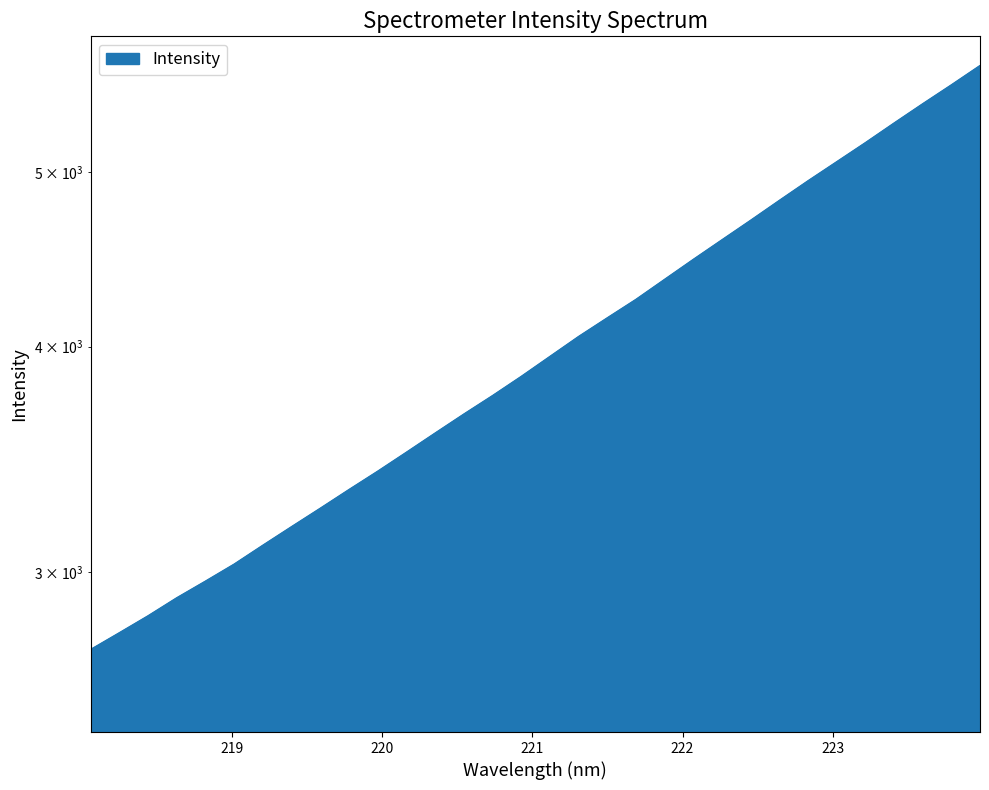

What is the ratio of the value at 221.8812 to the value at 223.5987?

0.8